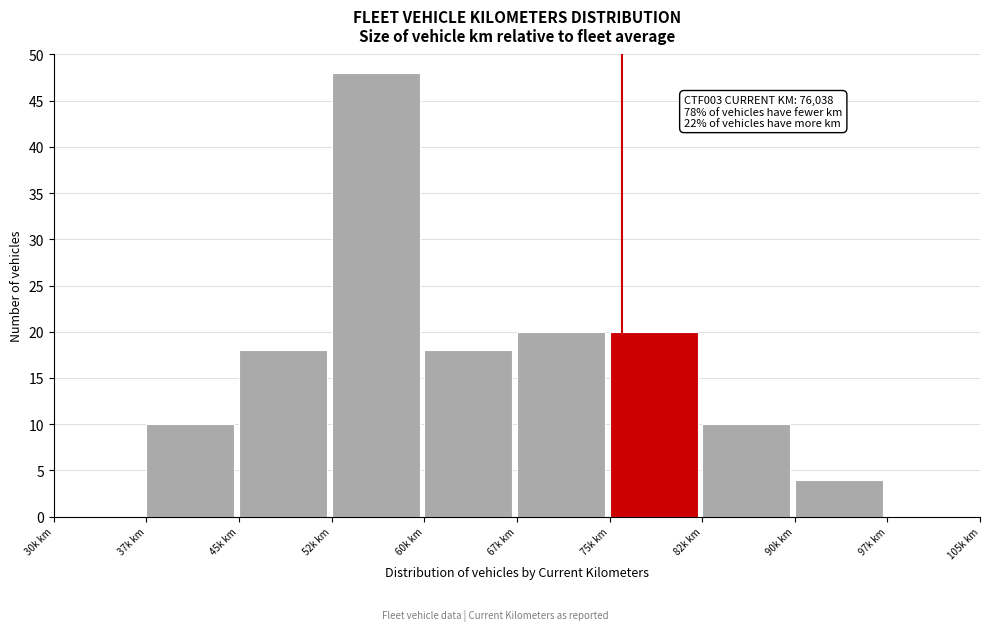

Reading right to left, list all the values displayed in this chart.

97k km=0	90k km=4	82k km=10	75k km=20	67k km=20	60k km=18	52k km=48	45k km=18	37k km=10	30k km=0